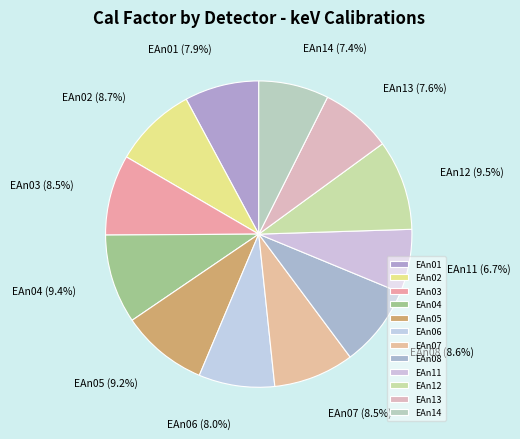

Is EAn02 the majority of the pie?

No